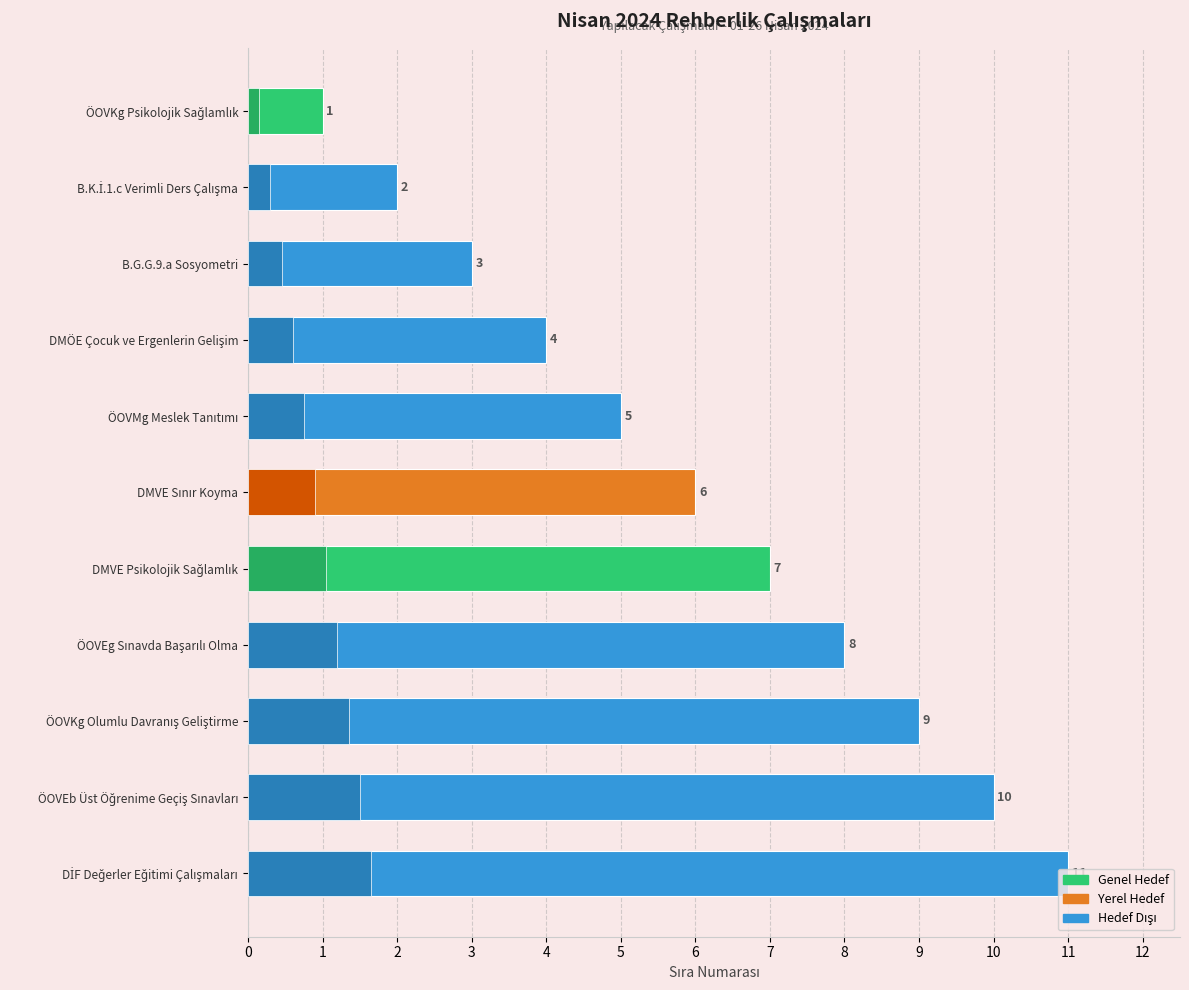

Count the values in the range 3 to 9.

7